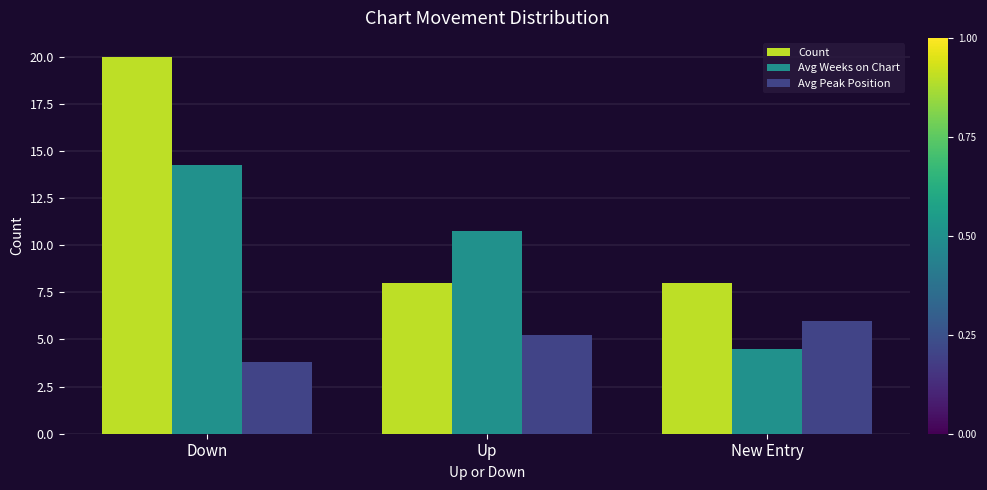

How many bars are there in total?

9